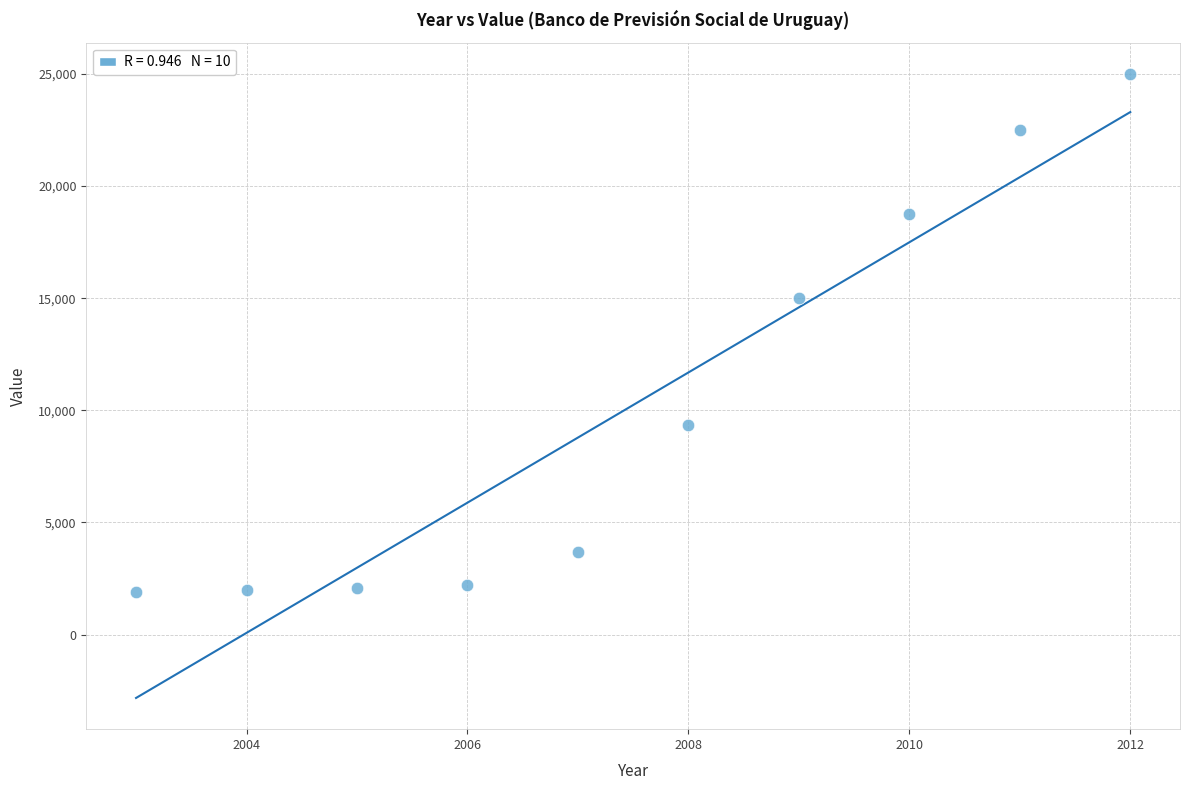

What Y value in the scatter plot is closest to 13442?

14990.0